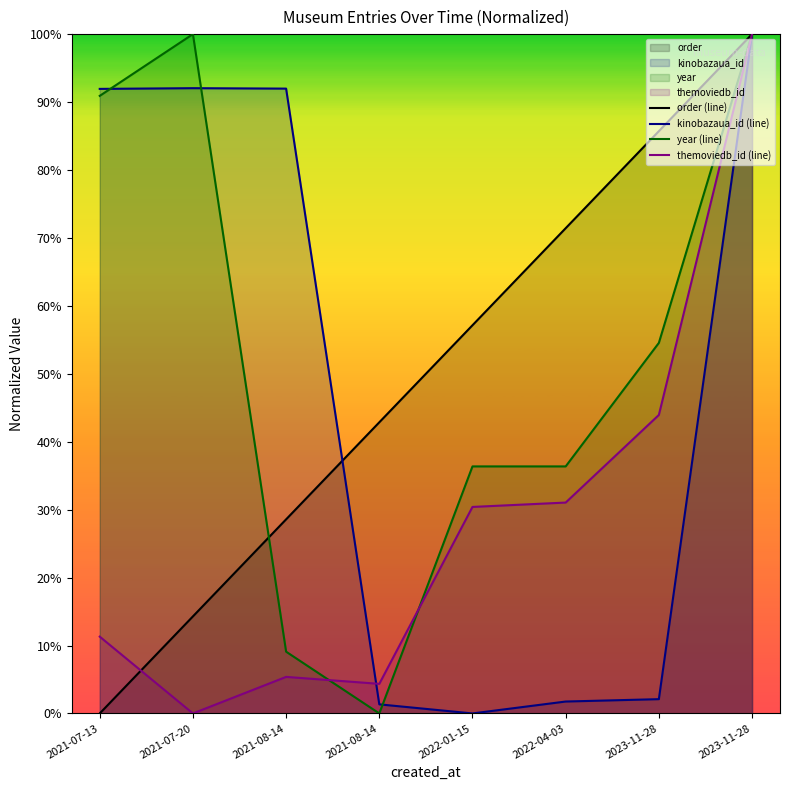

Which category has the highest value in the order (line) series?

2023-11-28